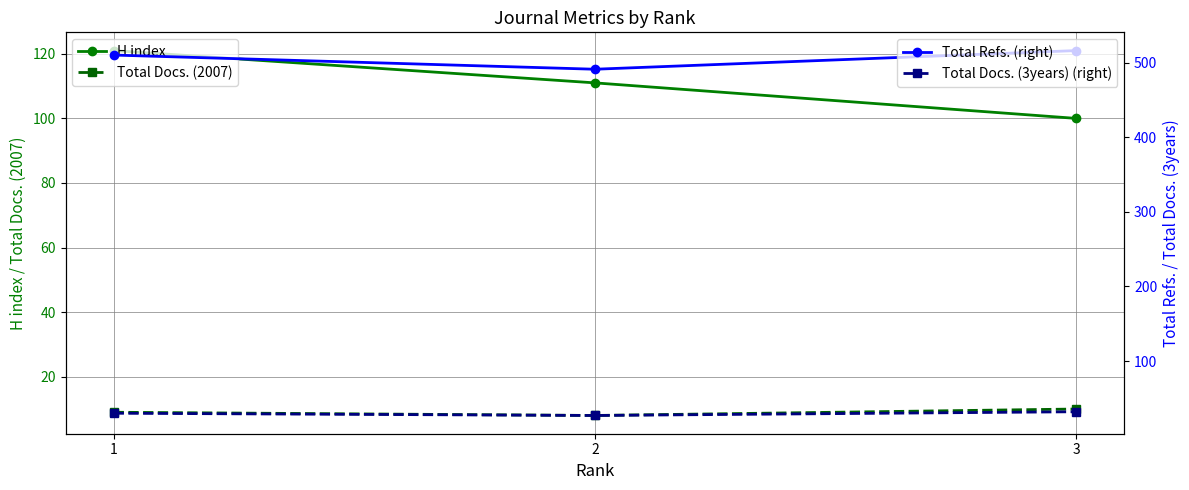

At which category is the sum across all series the highest?

1